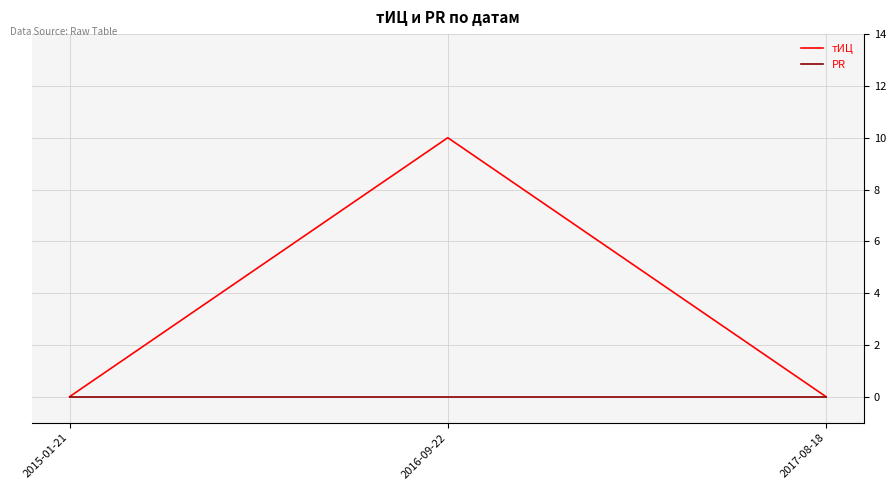

Which series has the largest total across all categories?

тИЦ